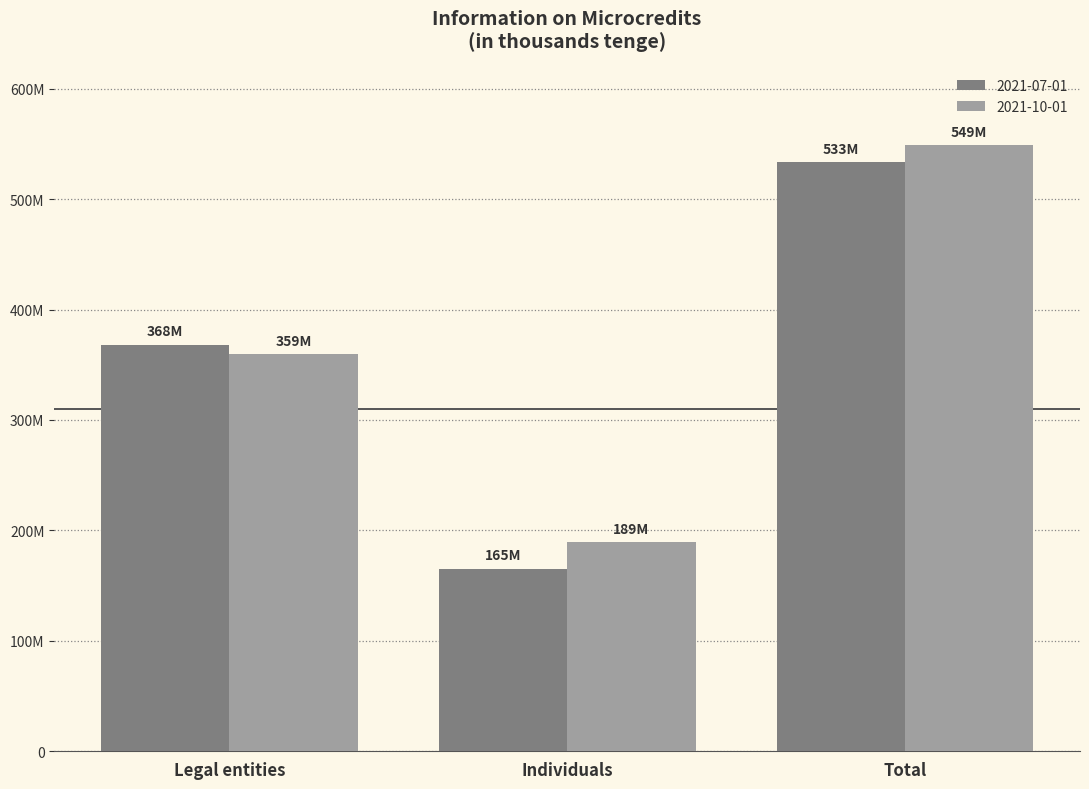

What are all the series names shown in the legend?

2021-07-01, 2021-10-01